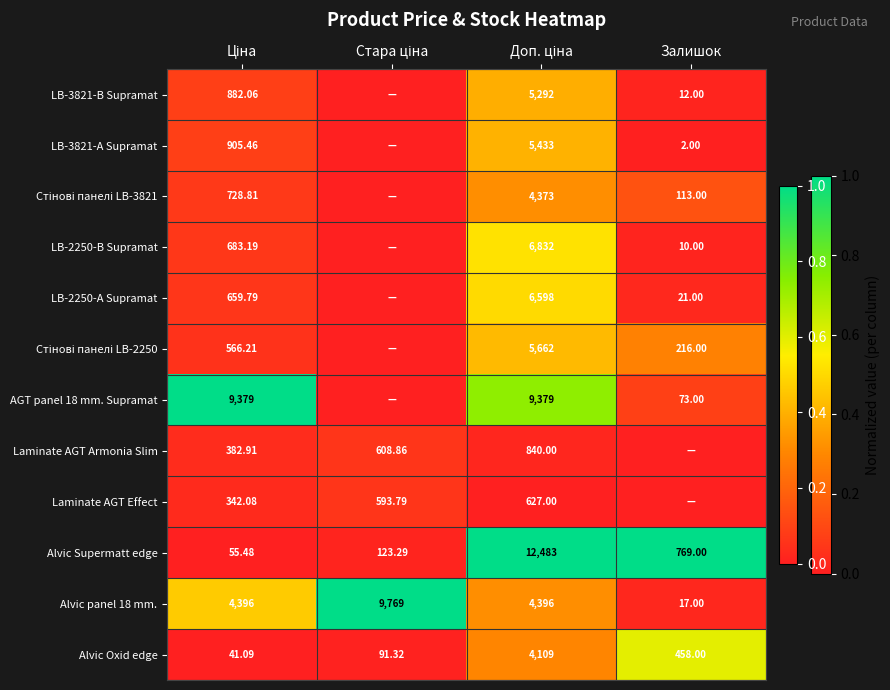

True or false: Стінові панелі LB-3821 has a value of -0.1 at Стара ціна.

False